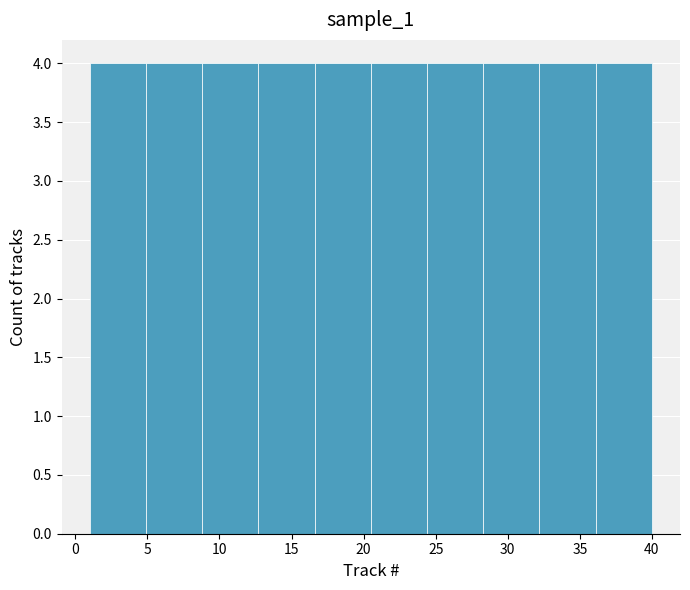

Reading left to right, transcribe this chart: for each bar, give the range it covers on the x-axis and its height. Neither the bar edges nor the heights are printed on the chart, so give them approximately, as read against the axes.

1.0 to 4.9: 4
4.9 to 8.8: 4
8.8 to 12.7: 4
12.7 to 16.6: 4
16.6 to 20.5: 4
20.5 to 24.4: 4
24.4 to 28.3: 4
28.3 to 32.2: 4
32.2 to 36.1: 4
36.1 to 40.0: 4